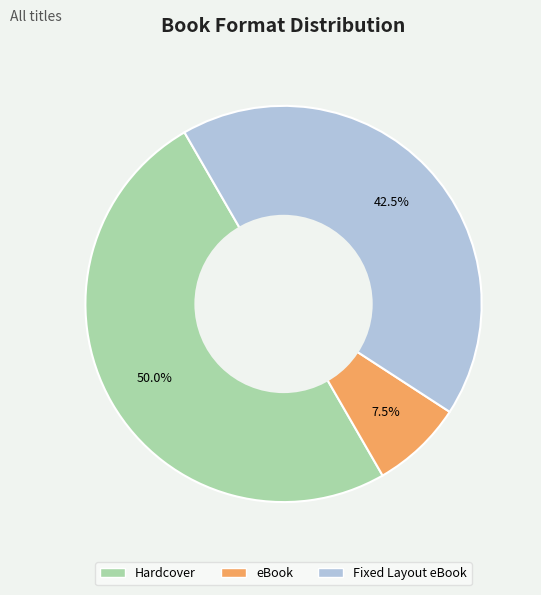

What portion of the pie excludes Fixed Layout eBook?

57.5%